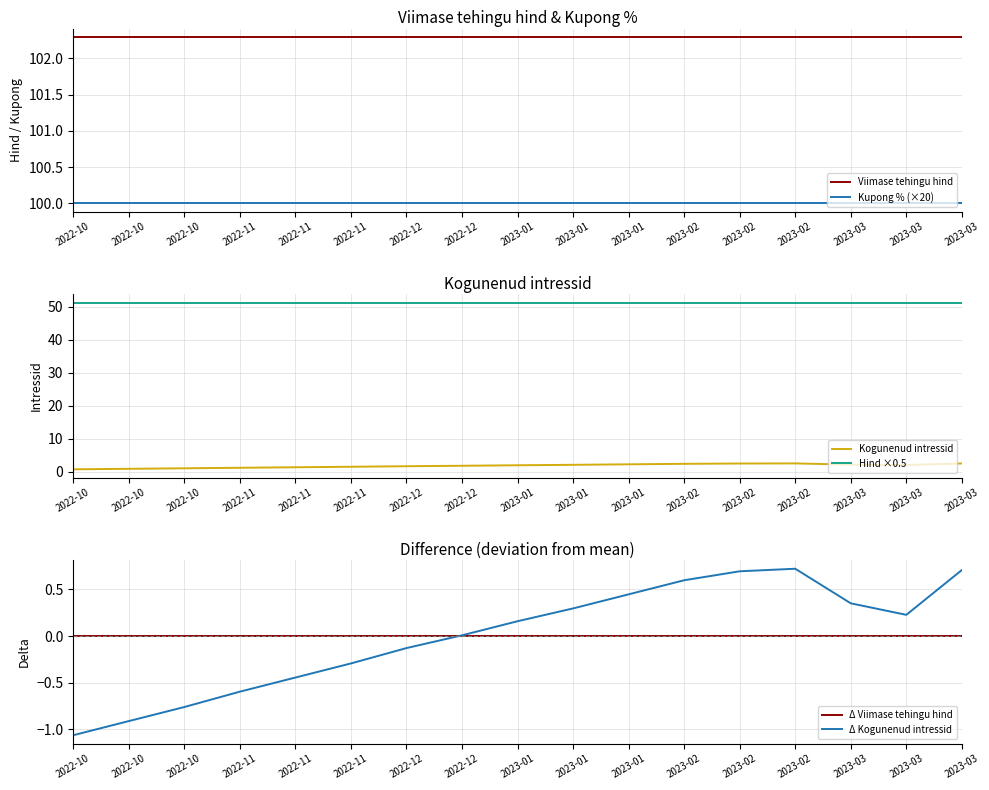

Does the chart display data point markers on the line(s)?

No